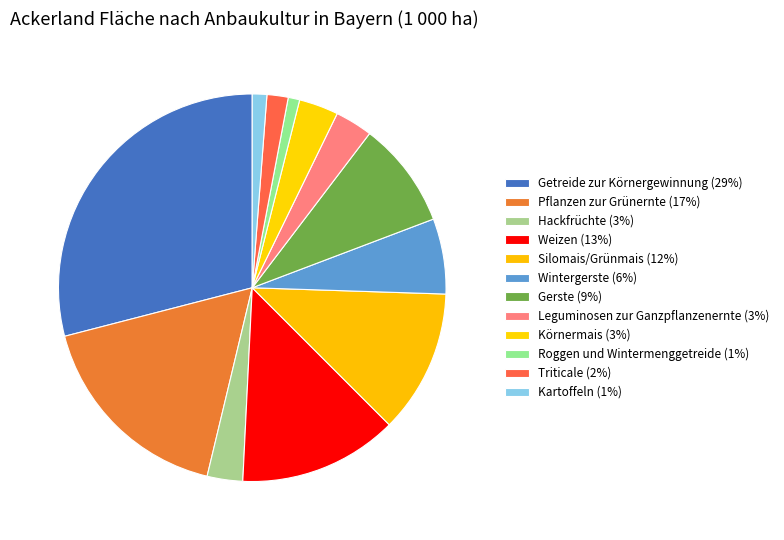

True or false: Kartoffeln accounts for 13% of the total.

False